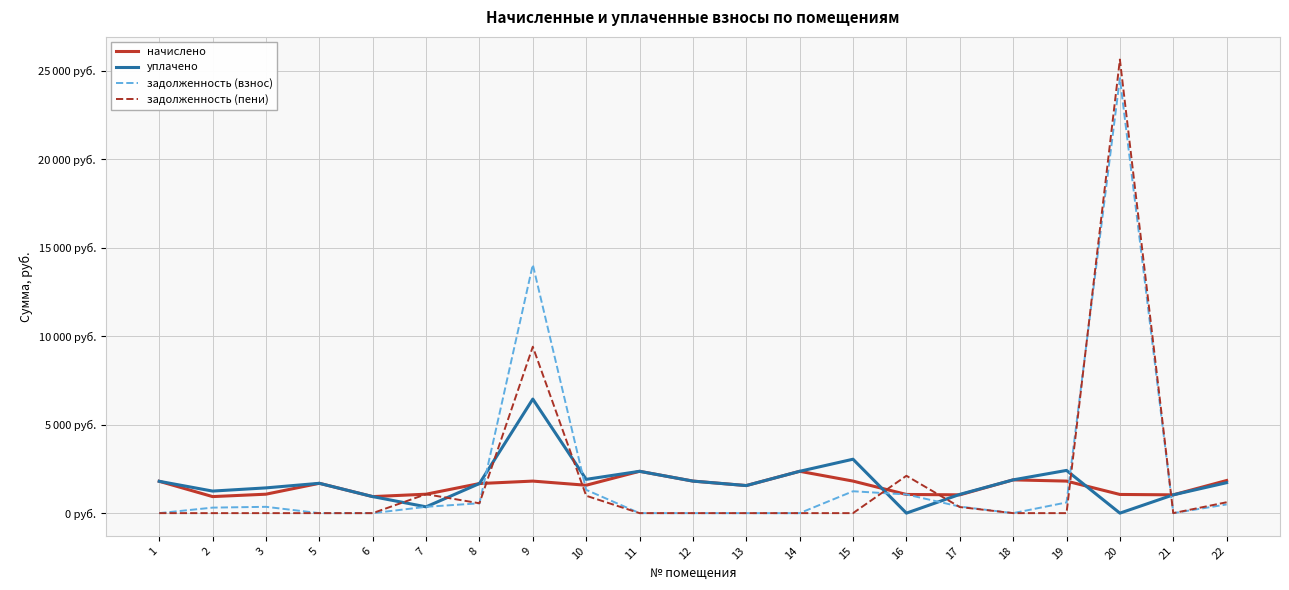

Which series ends up on top after the final intersection of задолженность (пени) and уплачено?

уплачено